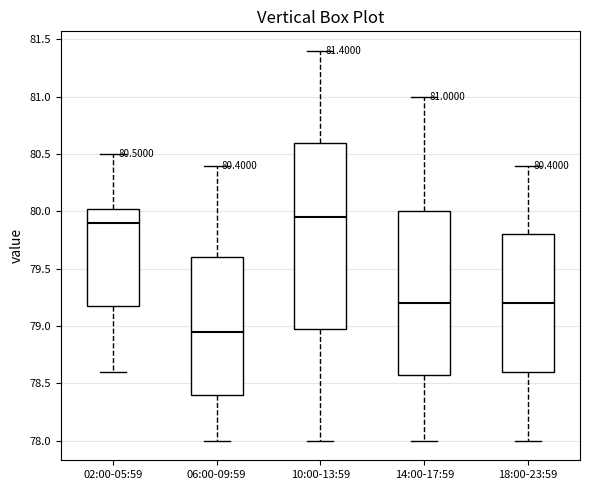

Which box is the tallest, from its lower edge to its upper edge?

10:00-13:59